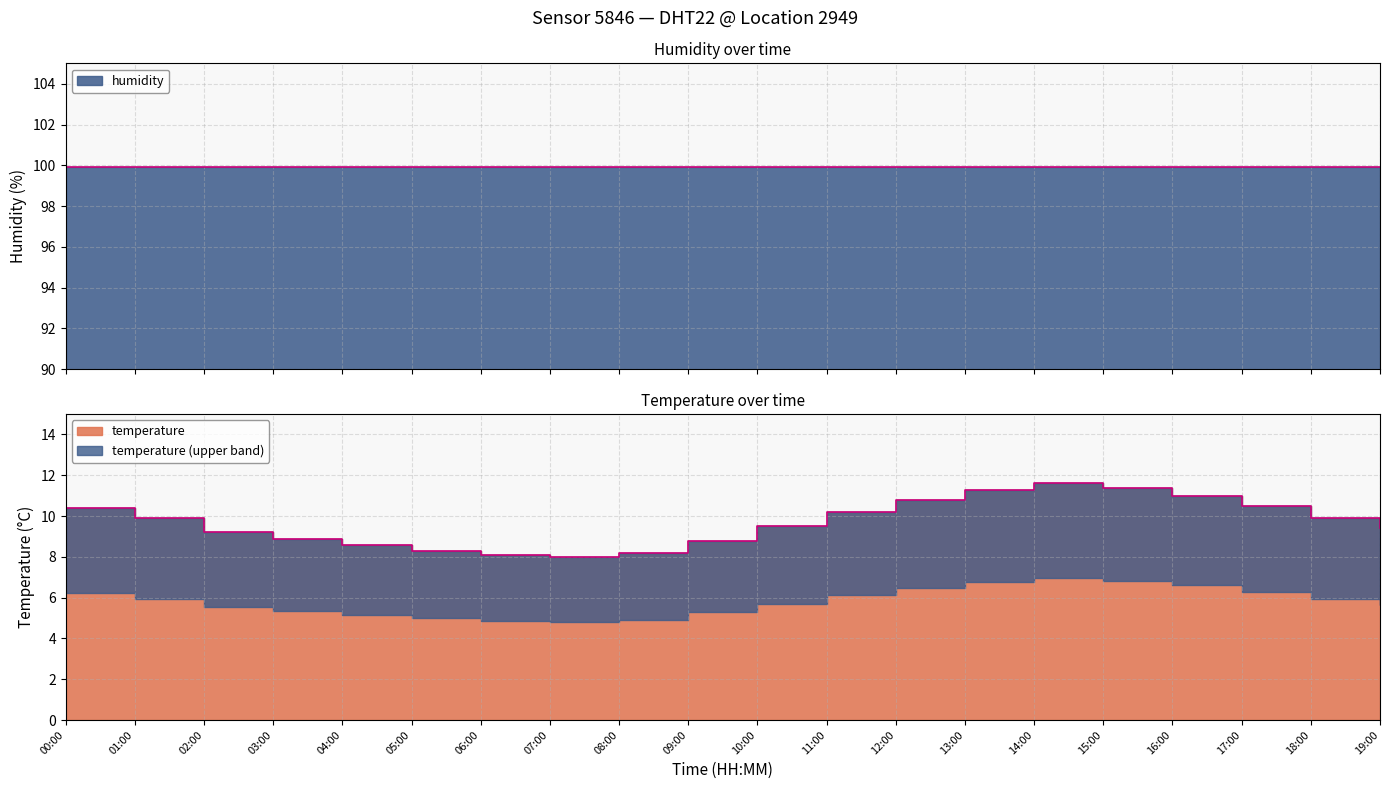

Rank the categories by value from highest to lowest.

14:00, 15:00, 13:00, 16:00, 12:00, 17:00, 00:00, 11:00, 01:00, 18:00, 10:00, 19:00, 02:00, 03:00, 09:00, 04:00, 05:00, 08:00, 06:00, 07:00